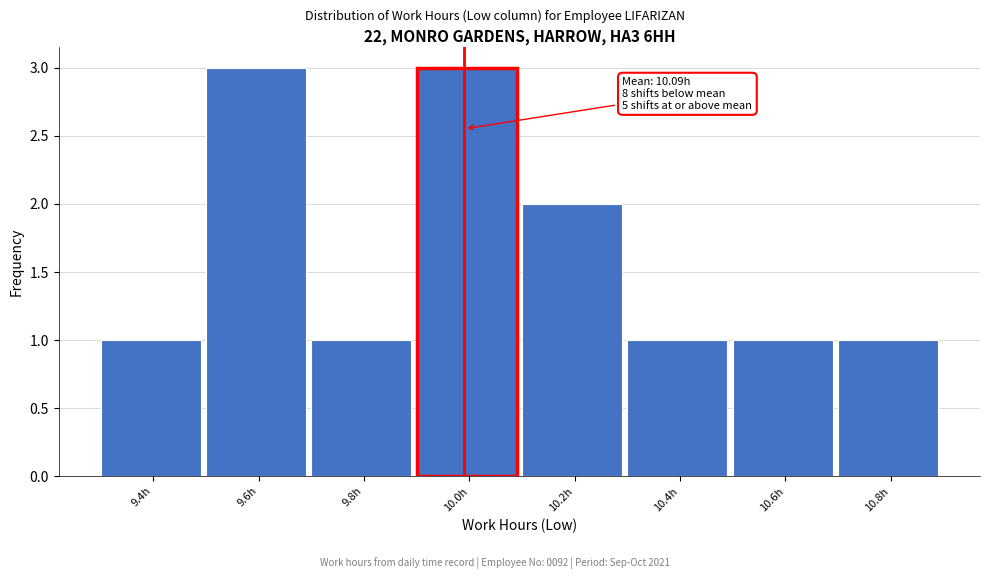

Reading right to left, what are all the values shown in this chart?

1	1	1	2	3	1	3	1